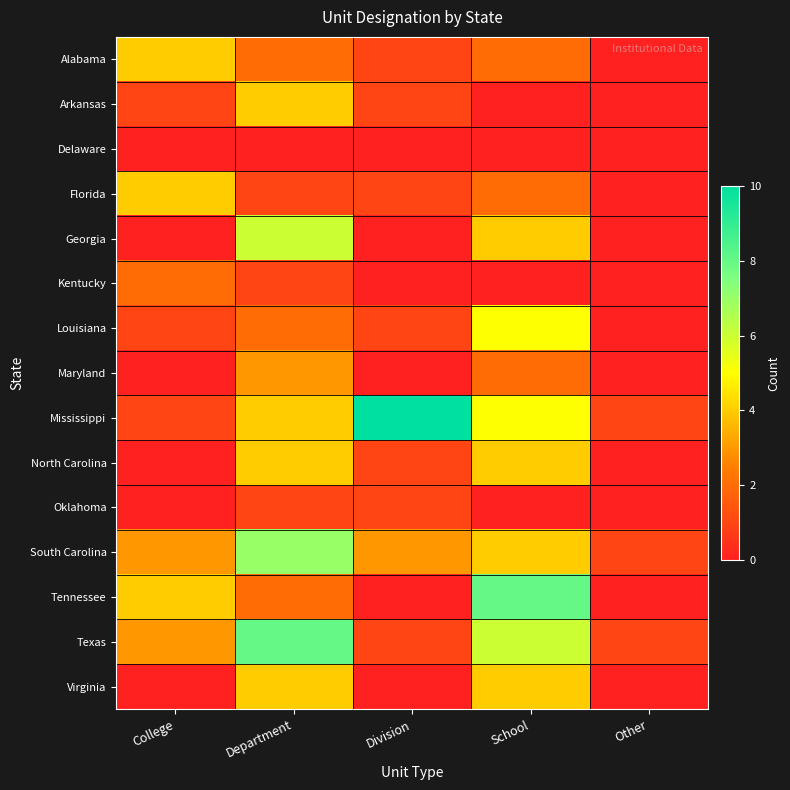

At Department, list the series in order from smallest to largest.

Delaware, Florida, Kentucky, Oklahoma, Alabama, Louisiana, Tennessee, Maryland, Arkansas, Mississippi, North Carolina, Virginia, Georgia, South Carolina, Texas